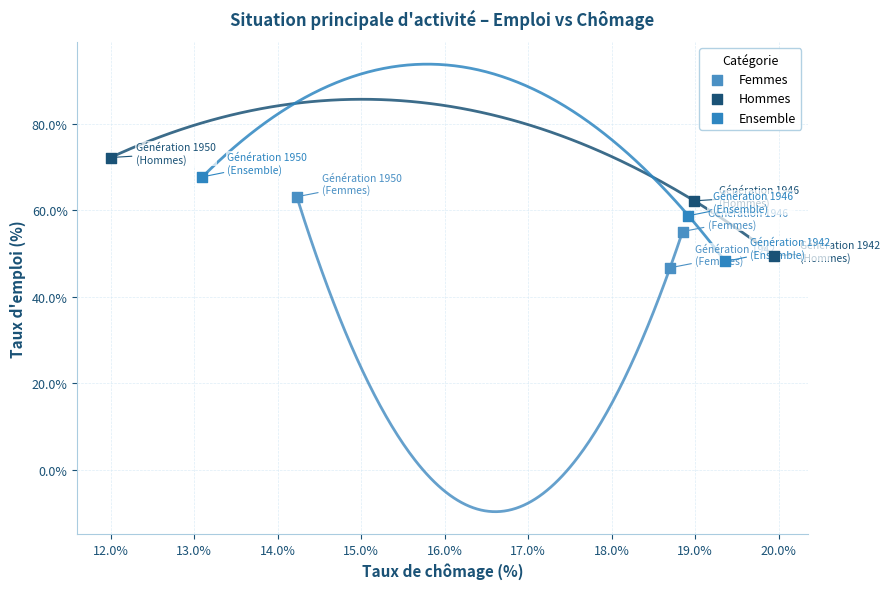

Which series has the largest Y range (max minus min)?

Hommes